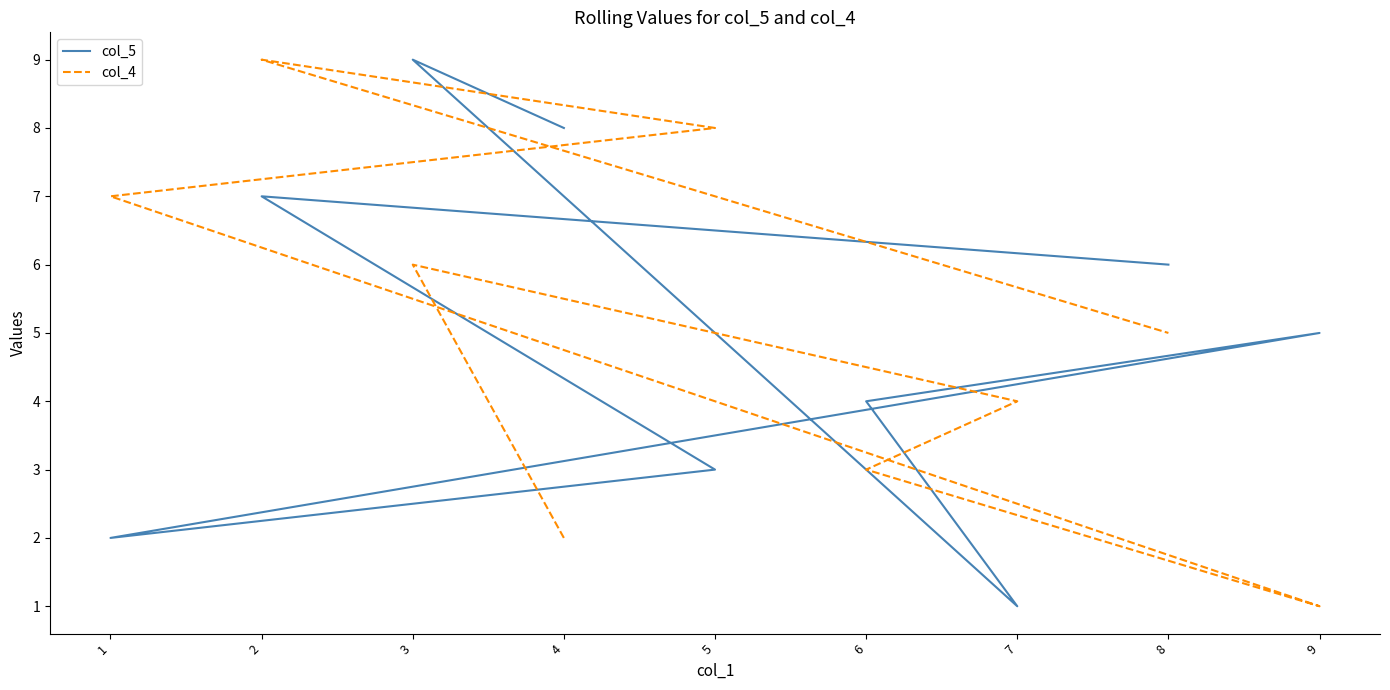

How many data points does each series have?

9